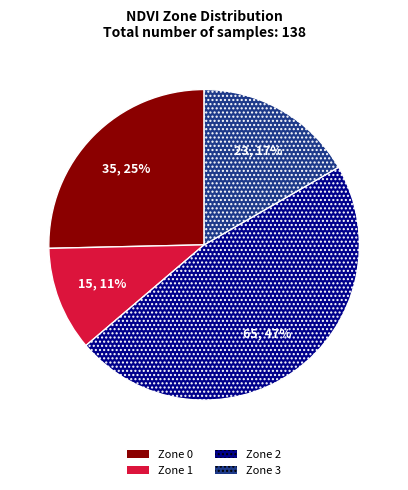

What is the largest slice in the pie chart?

Zone 2